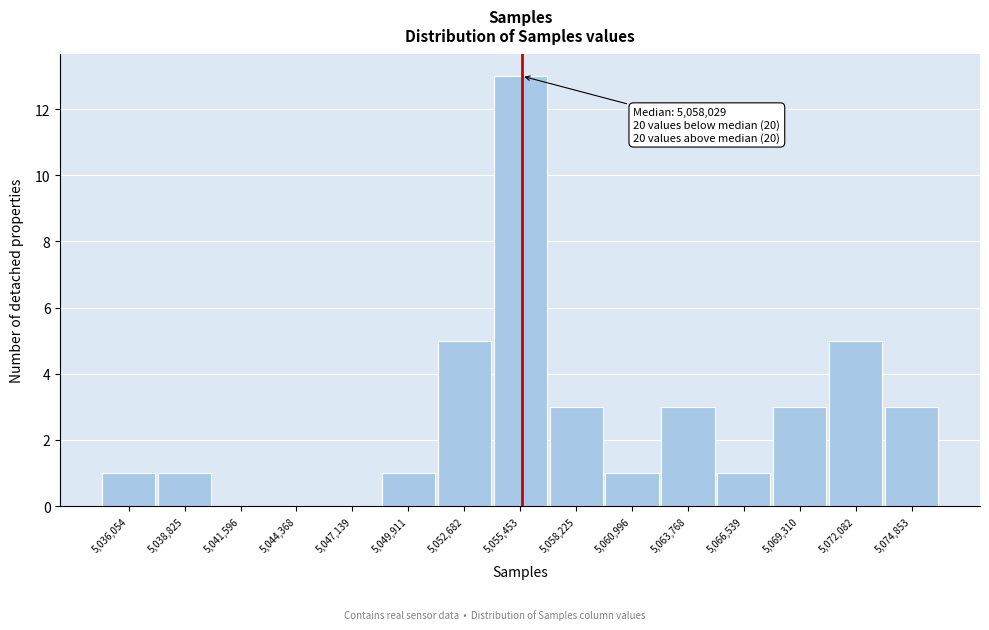

Reading left to right, extract all data points from this chart.

5,036,054=1	5,038,825=1	5,041,596=0	5,044,368=0	5,047,139=0	5,049,911=1	5,052,682=5	5,055,453=13	5,058,225=3	5,060,996=1	5,063,768=3	5,066,539=1	5,069,310=3	5,072,082=5	5,074,853=3